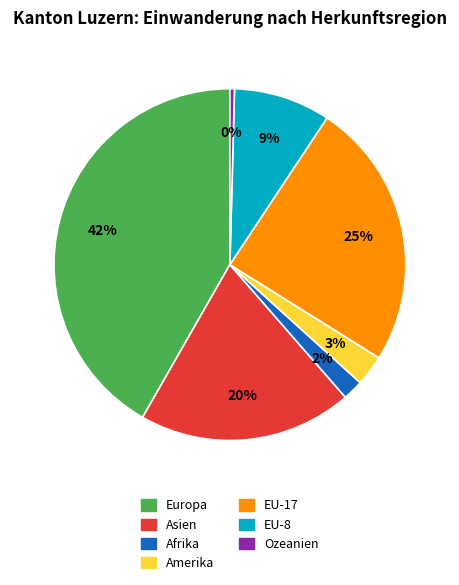

Count the number of slices in the pie.

7